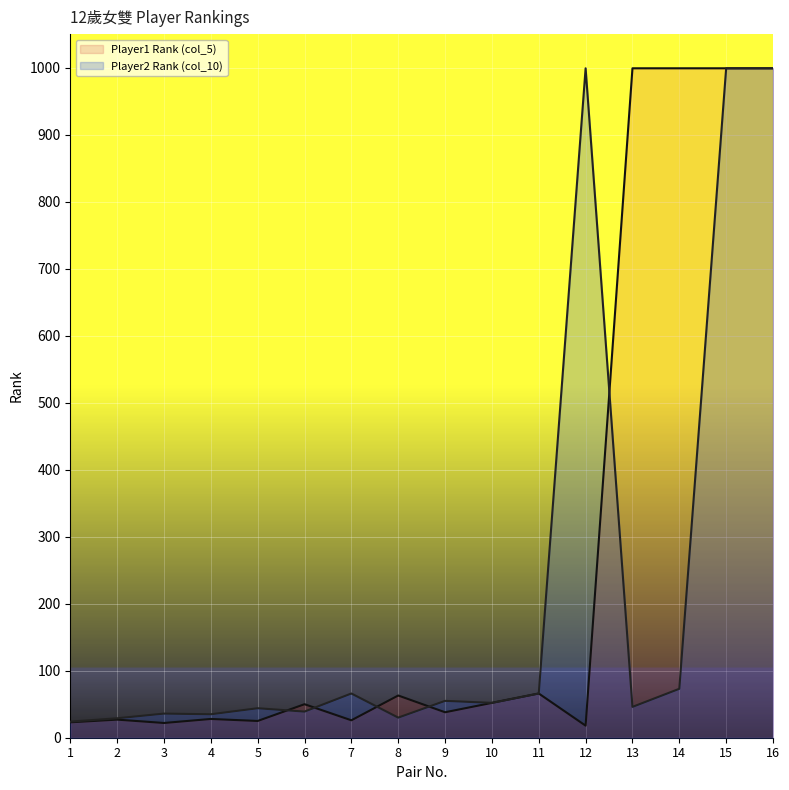

Where is the first local maximum for Player1 Rank (col_5)?

2